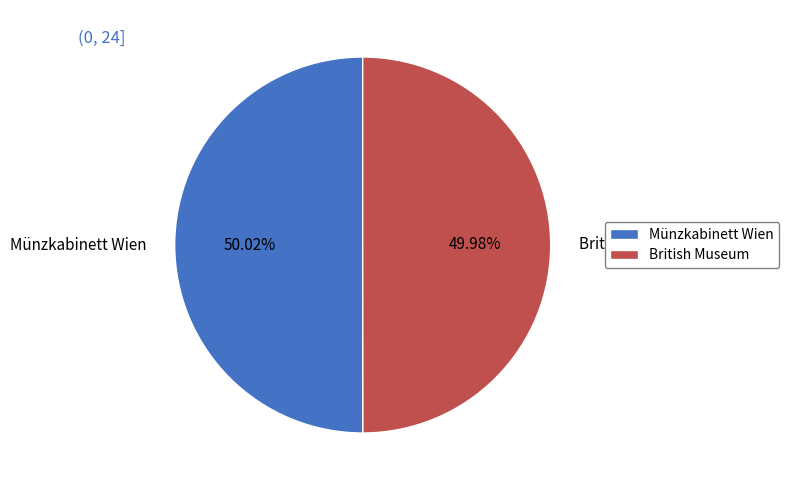

To the nearest percent, what is the average slice percentage?

50%